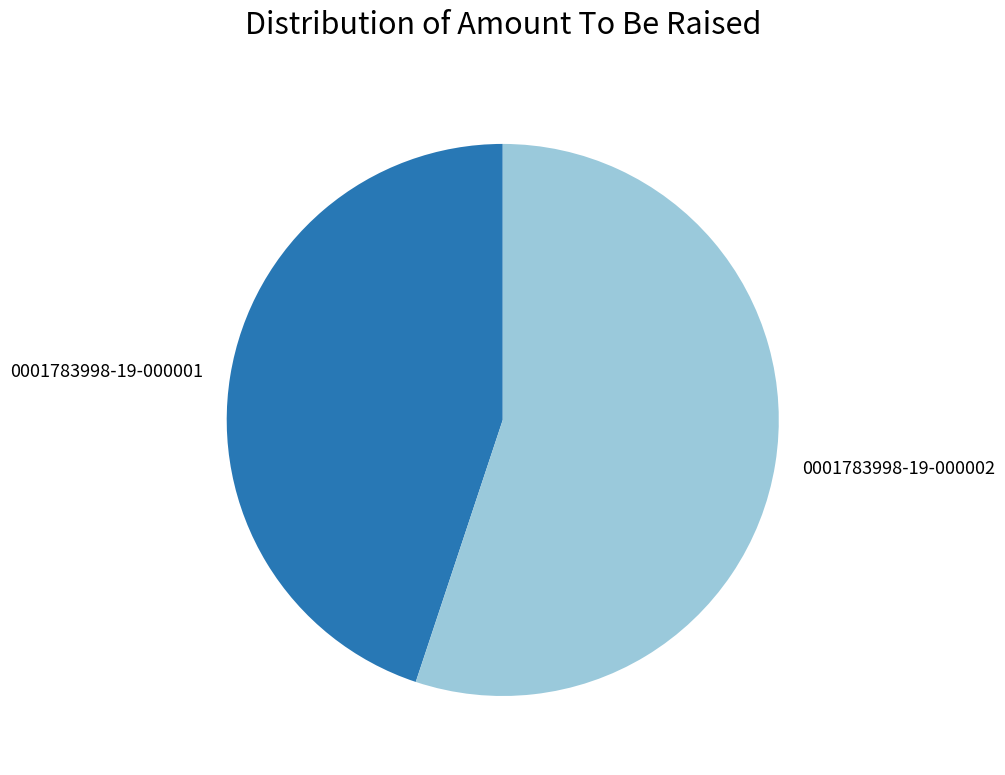

Count the number of slices in the pie.

2